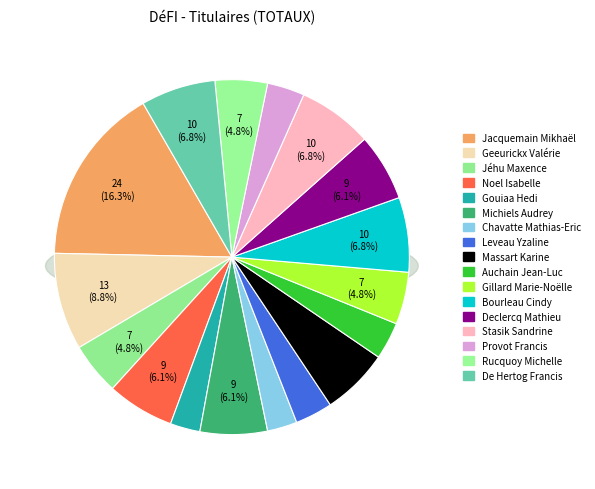

To the nearest percent, what is the difference between the largest and smallest slice percentages?

14%